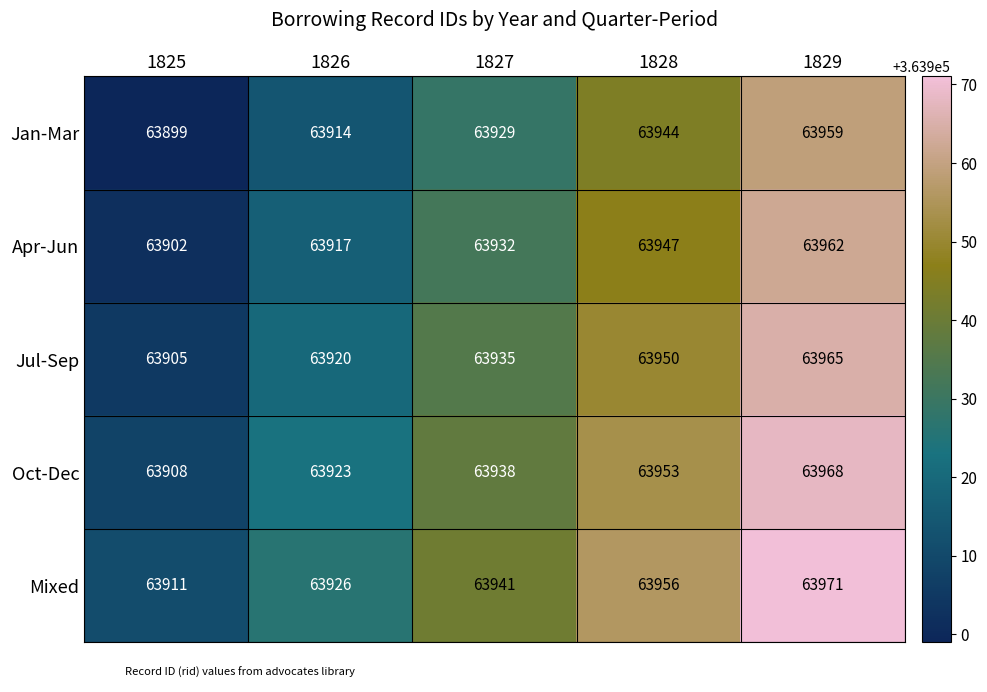

What is the spread (max minus min) of values at 1829?

12